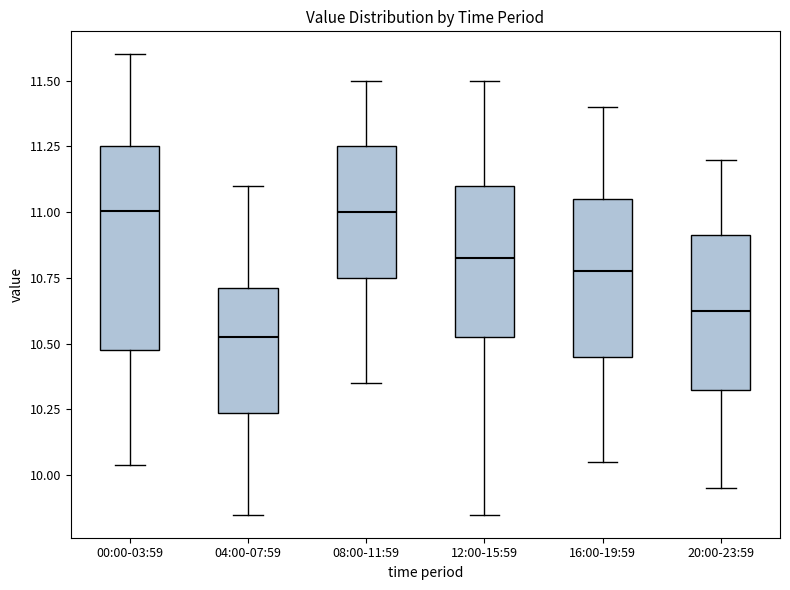

Reading left to right, read every box against the y-axis: the position of its median line, the range the box covers, and the ends of its whiskers. The values are not printed on the chart, so give them approximately, as read against the axis.

00:00-03:59: median 11.00, box 10.50 to 11.25, whiskers 10.05 to 11.60
04:00-07:59: median 10.55, box 10.25 to 10.70, whiskers 9.85 to 11.10
08:00-11:59: median 11.00, box 10.75 to 11.25, whiskers 10.35 to 11.50
12:00-15:59: median 10.85, box 10.55 to 11.10, whiskers 9.85 to 11.50
16:00-19:59: median 10.80, box 10.45 to 11.05, whiskers 10.05 to 11.40
20:00-23:59: median 10.65, box 10.35 to 10.90, whiskers 9.95 to 11.20